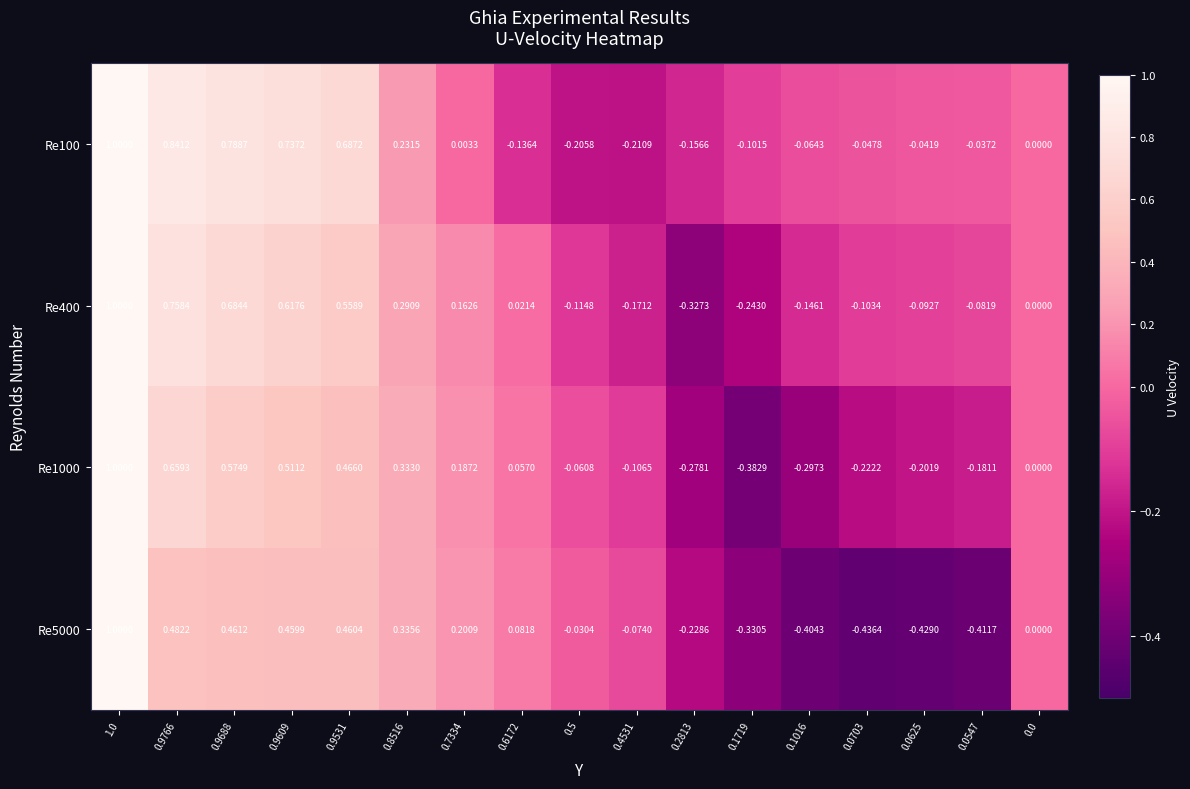

Is the value of Re100 at 0.9531 greater than the value of Re400 at 0.1016?

Yes